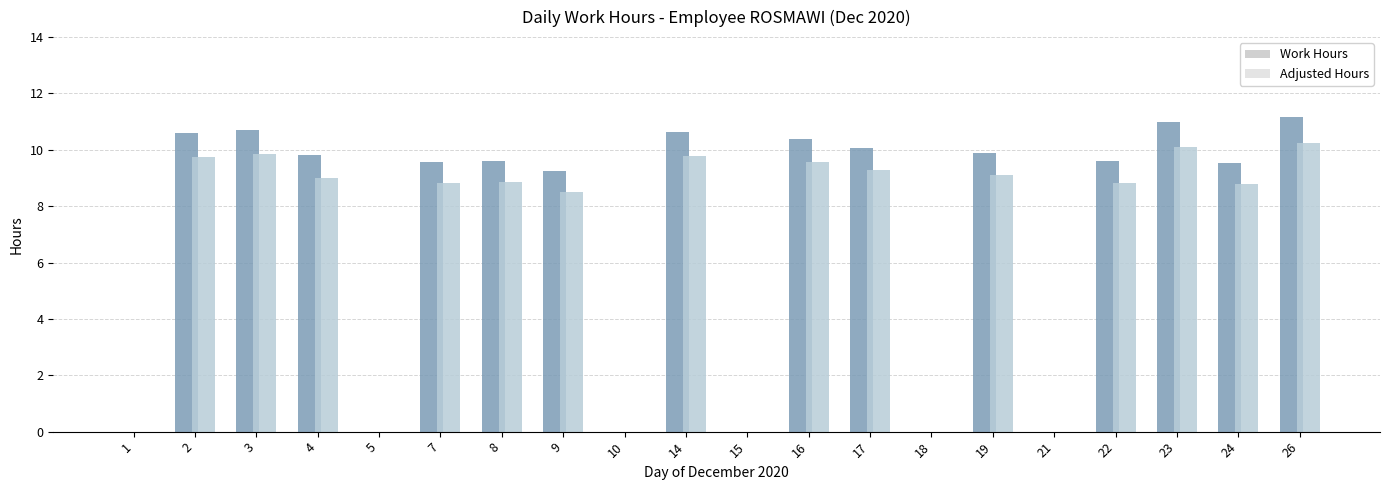

True or false: Adjusted Hours has a value of 9.6 at 16.

True